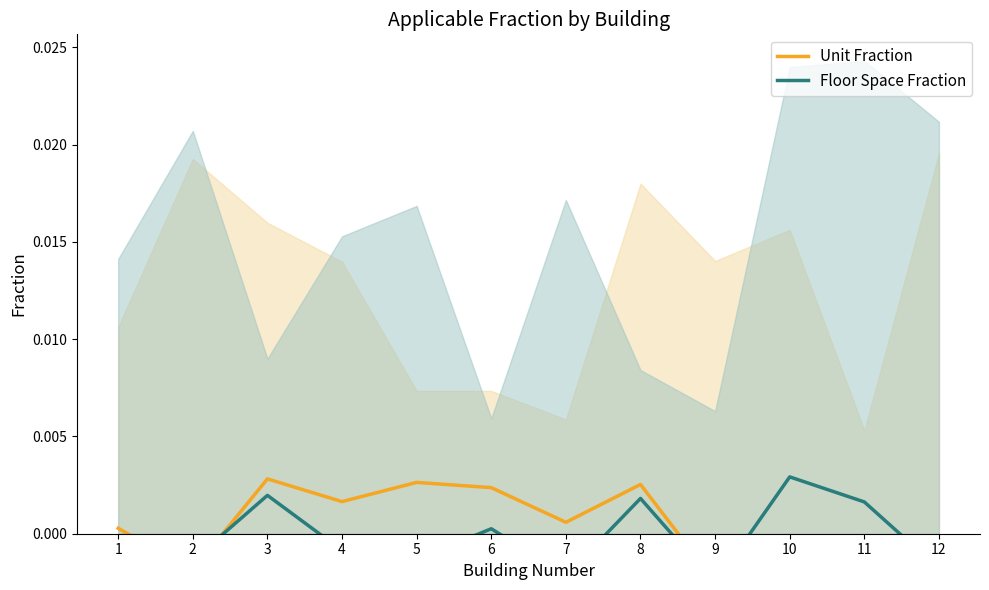

Where does the Unit Fraction series first go above 0?

1